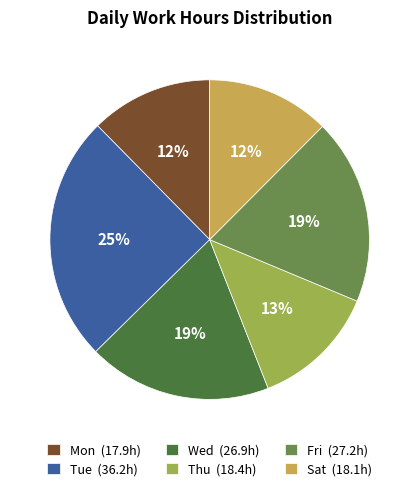

Is it true that Thu (18.4h) is 26% of the pie?

False